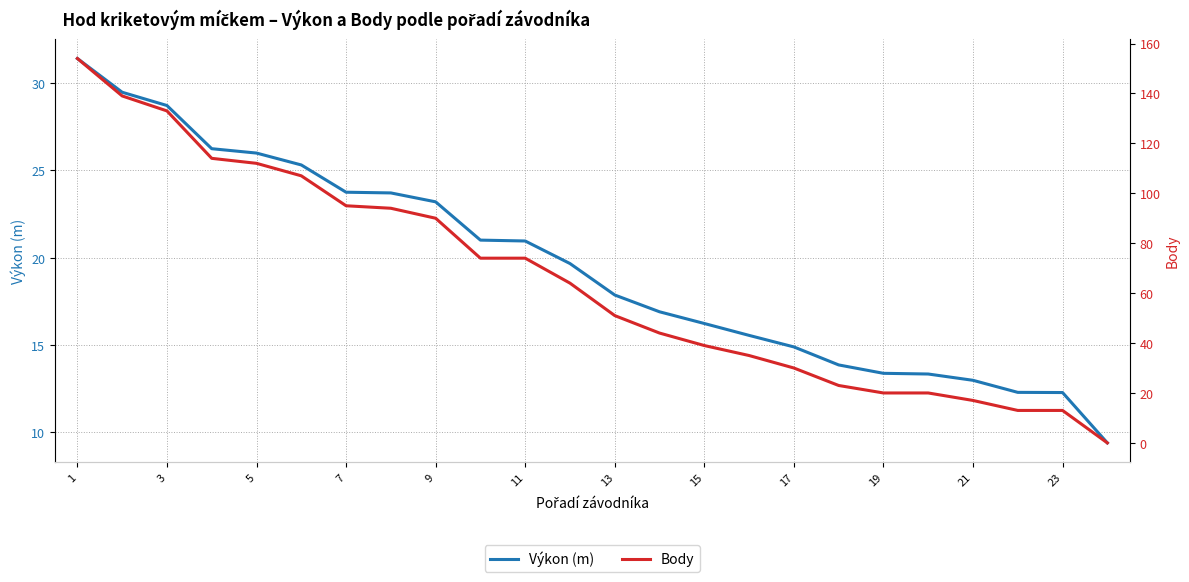

The value of Výkon (m) at 17 is 21.1. True or false?

False